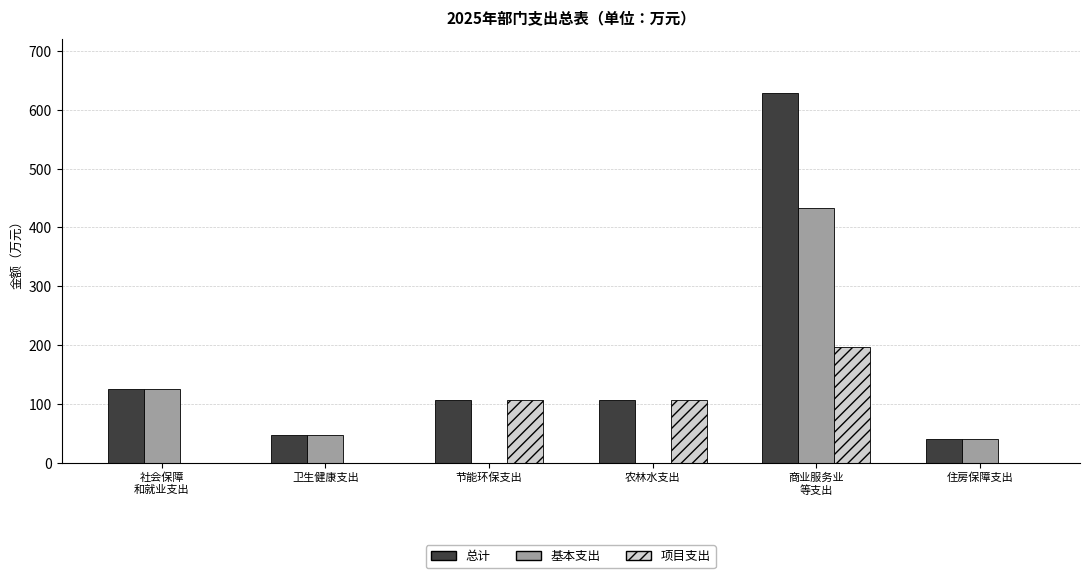

What is the total value across all series at 商业服务业
等支出?

1257.9